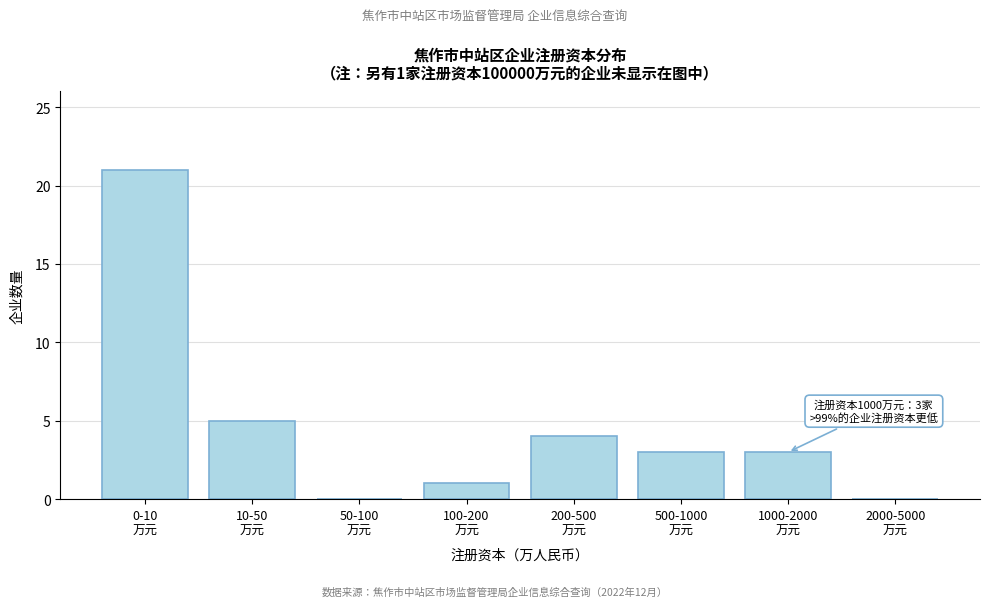

What is the maximum value shown in the chart?

21